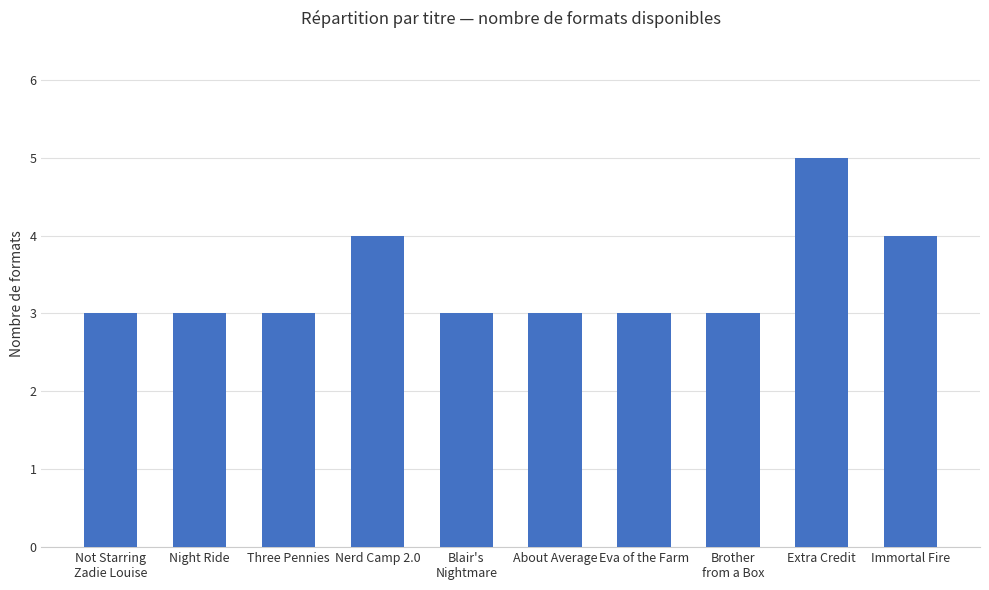

What is the approximate value at Three Pennies?

3